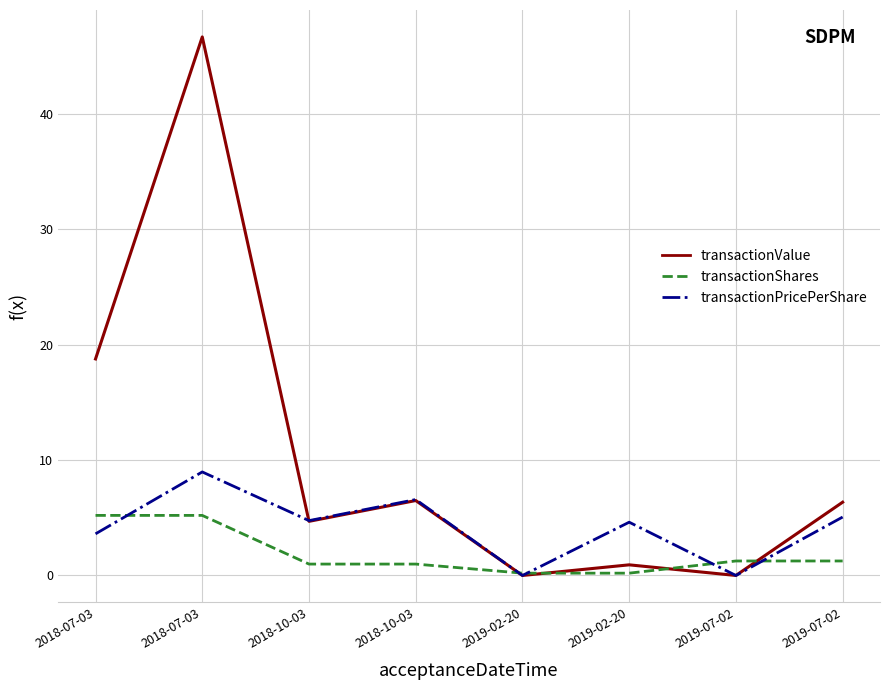

True or false: transactionPricePerShare has a value of 4.6 at 2019-02-20.

True